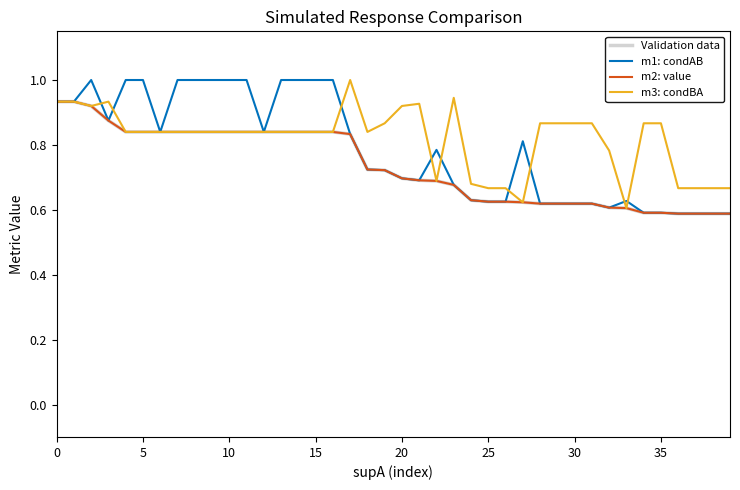

Is this an area chart (filled region under the line)?

No